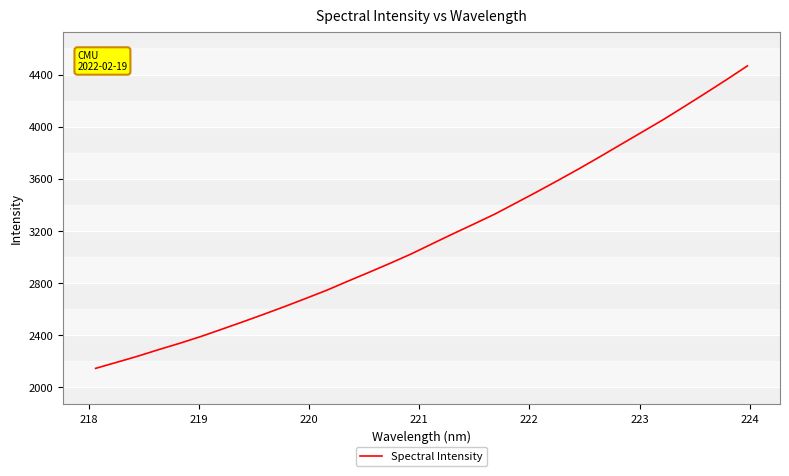

What is the smallest value displayed?

2146.7